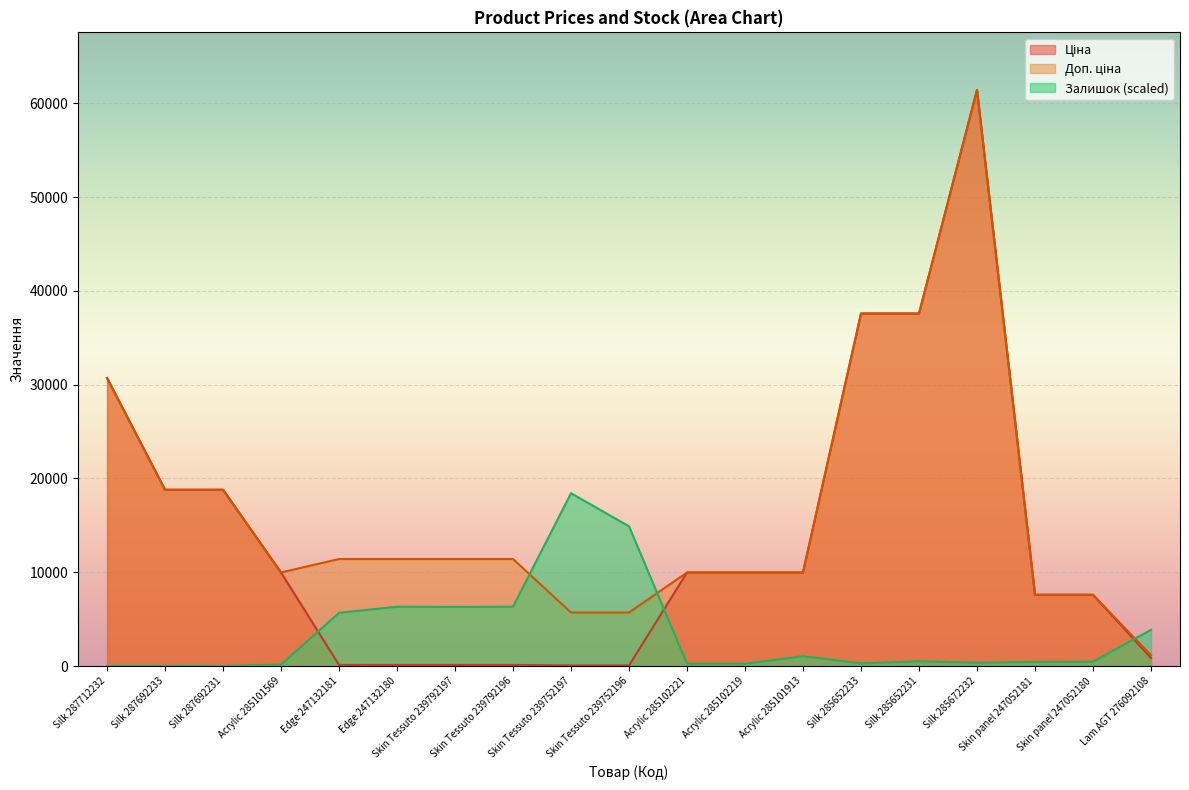

Which series has the widest spread of values?

Ціна